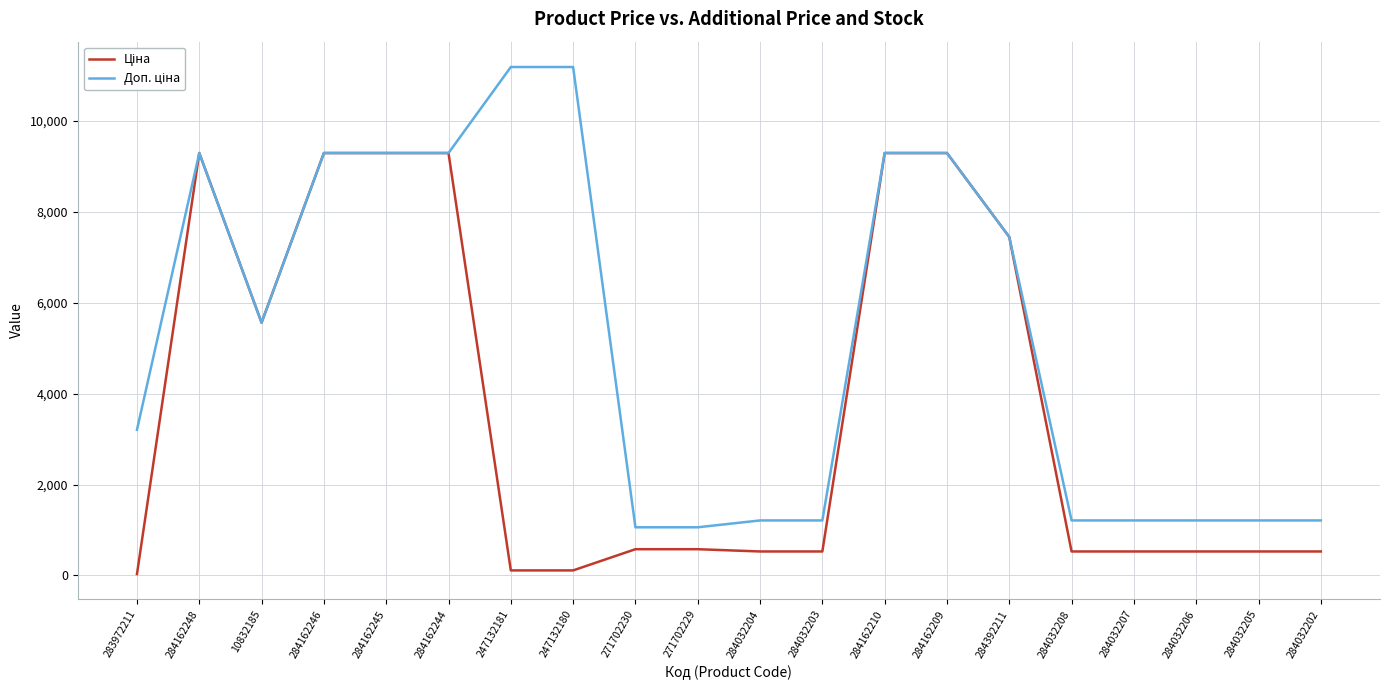

What is the difference between the highest and lowest values at 271702229?

481.9